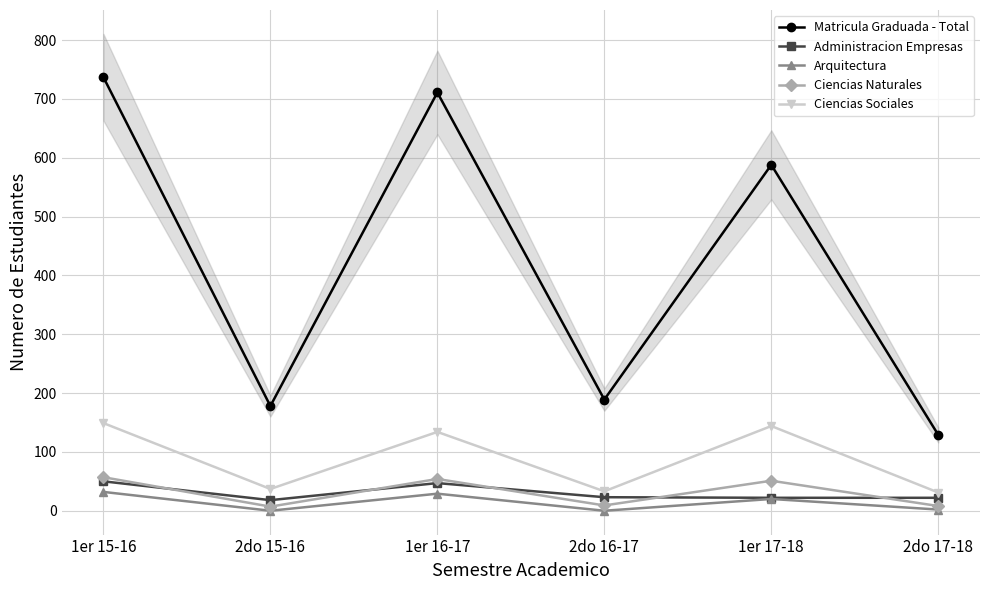

The value of Administracion Empresas at 1er 15-16 is 50. True or false?

True